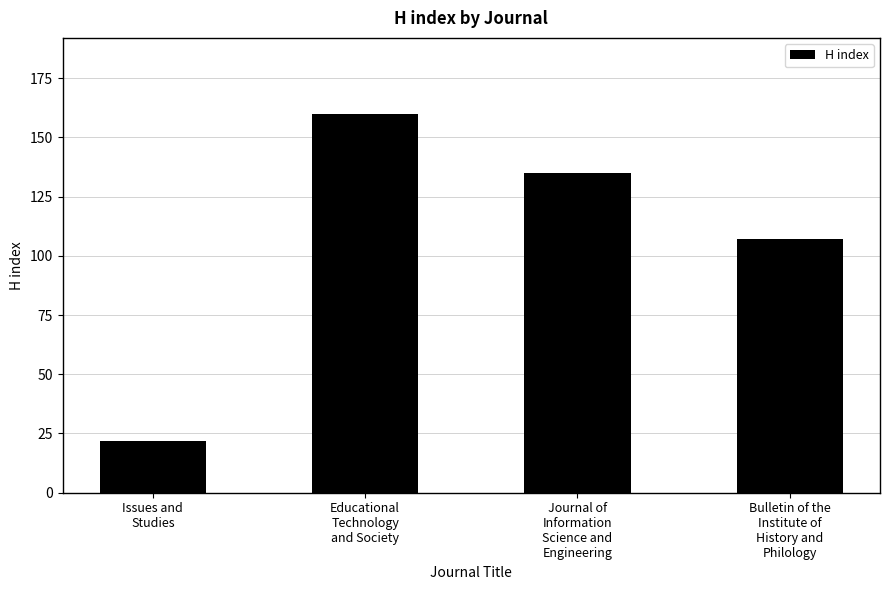

Where is the data nearest to the value 91?

Bulletin of the
Institute of
History and
Philology